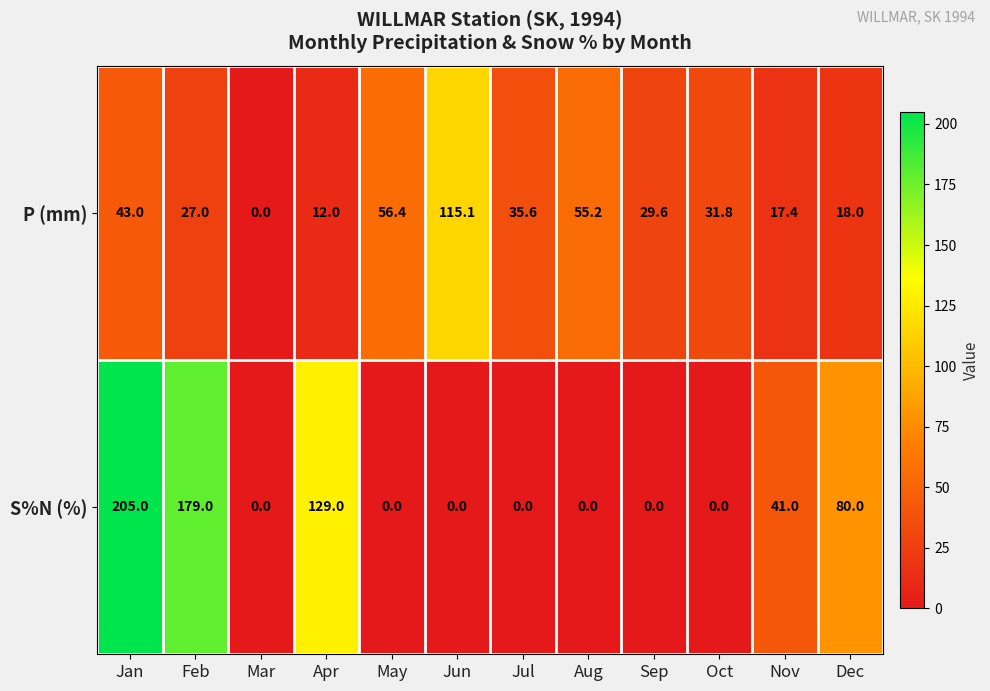

Which series has the largest total across all categories?

S%N (%)